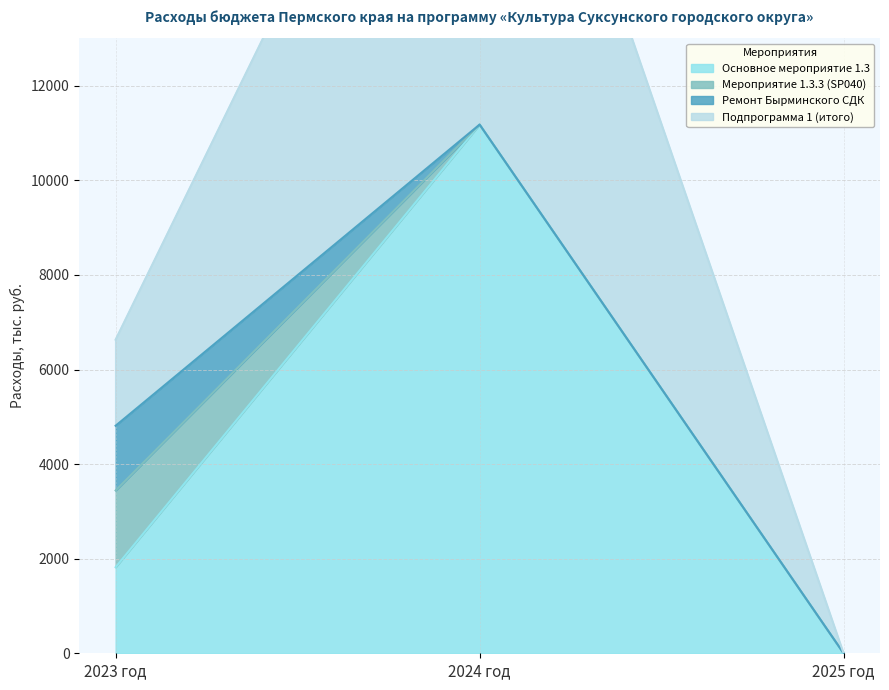

Which series has the widest spread of values?

Подпрограмма 1 (итого)